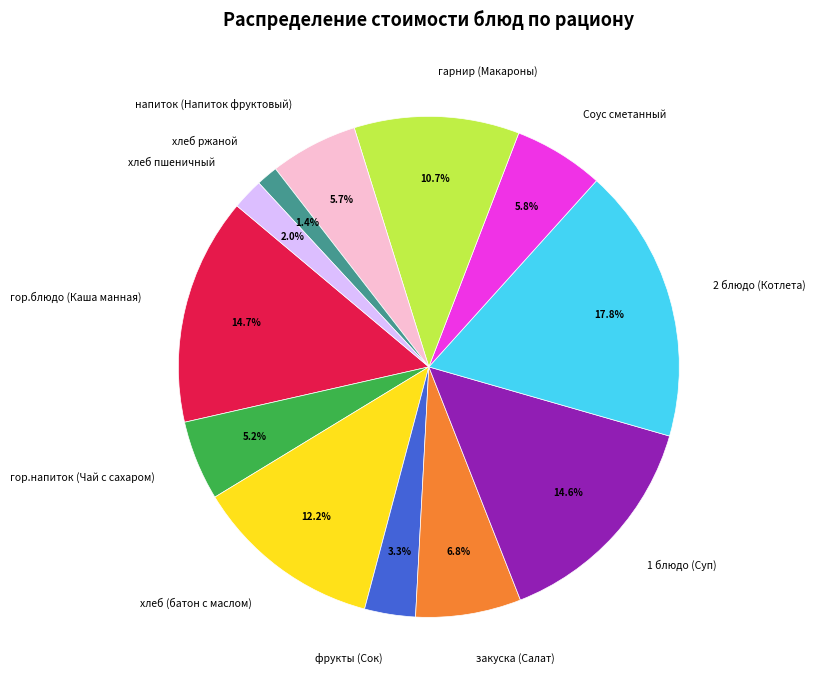

Which slice is the largest?

2 блюдо (Котлета)